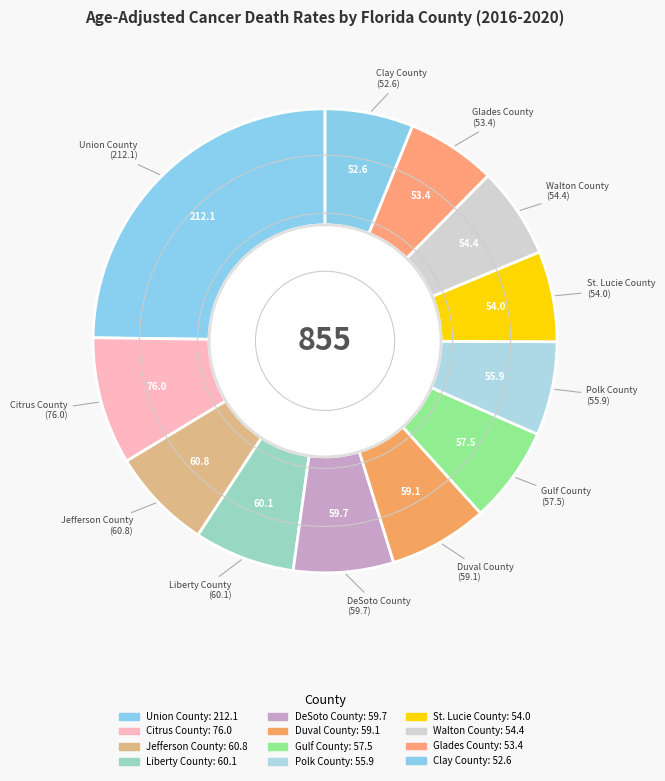

How many slices are in this pie chart?

12